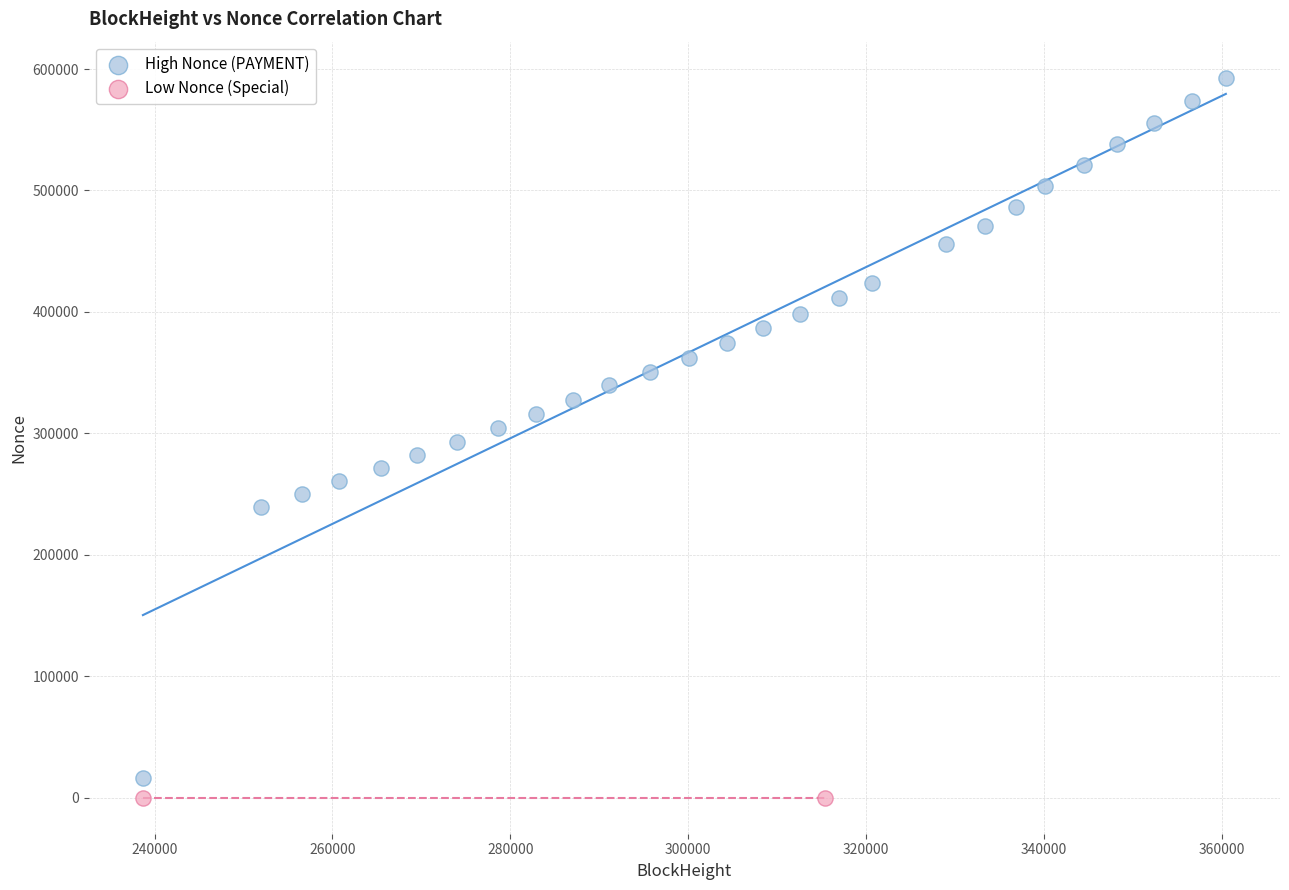

Which series reaches the maximum Y coordinate?

High Nonce (PAYMENT)